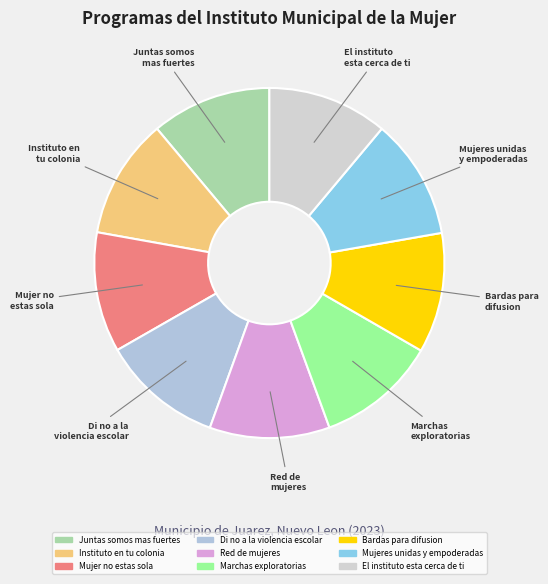

Approximately how many times larger is the value at Bardas para difusion compared to Marchas exploratorias?

1.0